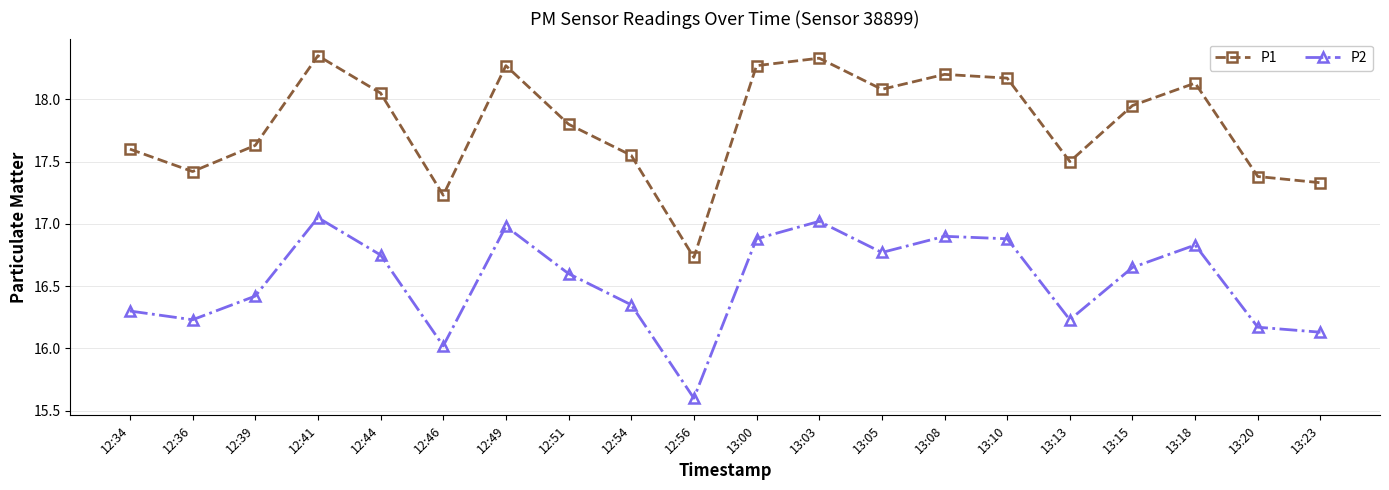

What is the spread (max minus min) of values at 12:41?

1.3